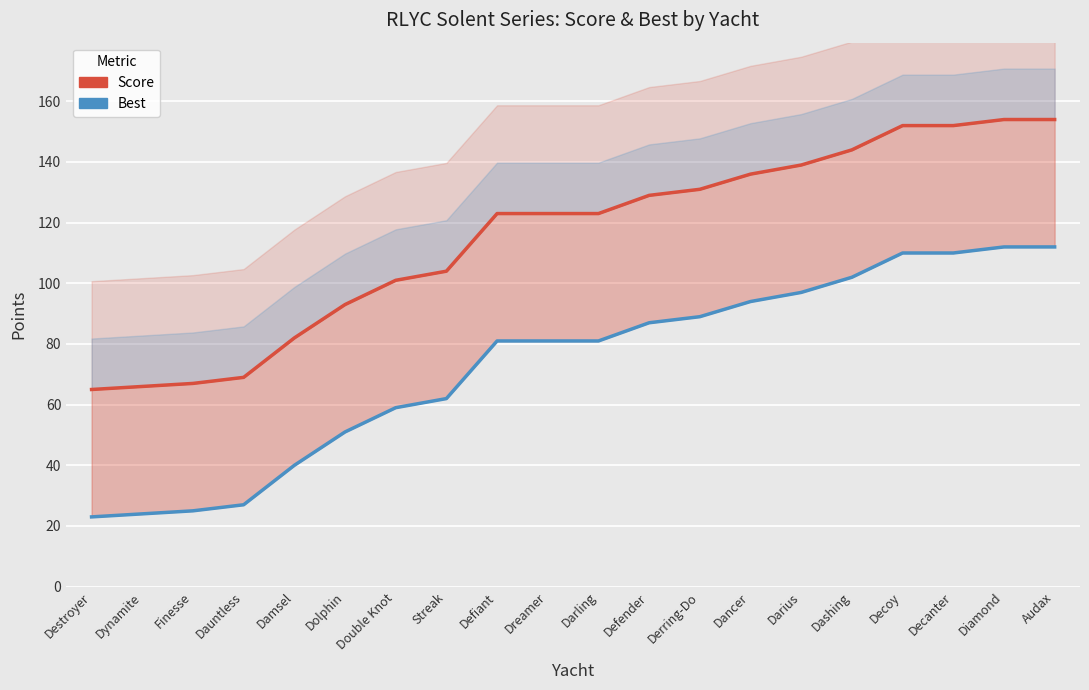

What is the lowest value of the Score series?

65